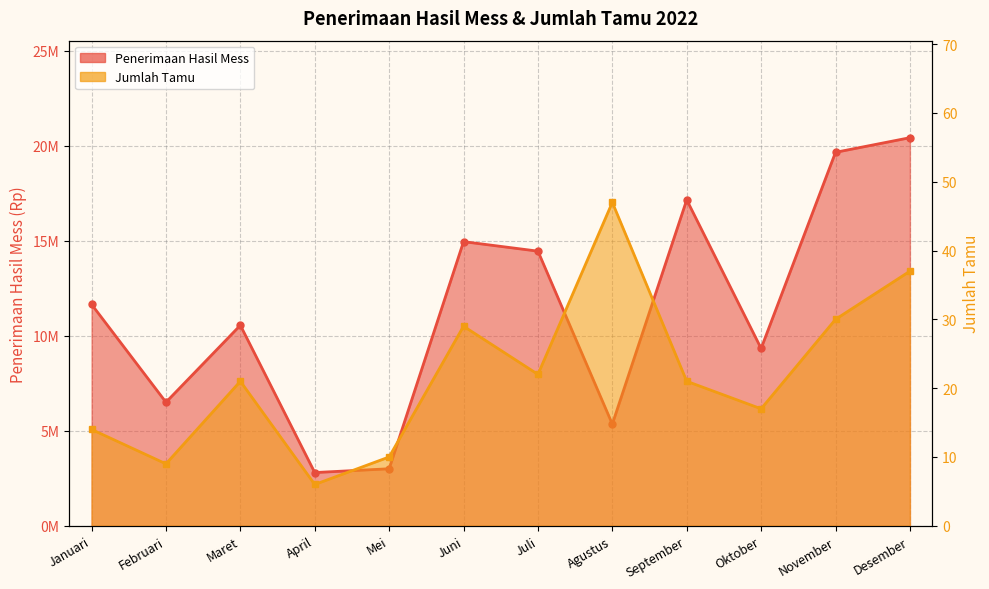

How many interior local peaks does the Penerimaan Hasil Mess series have?

3